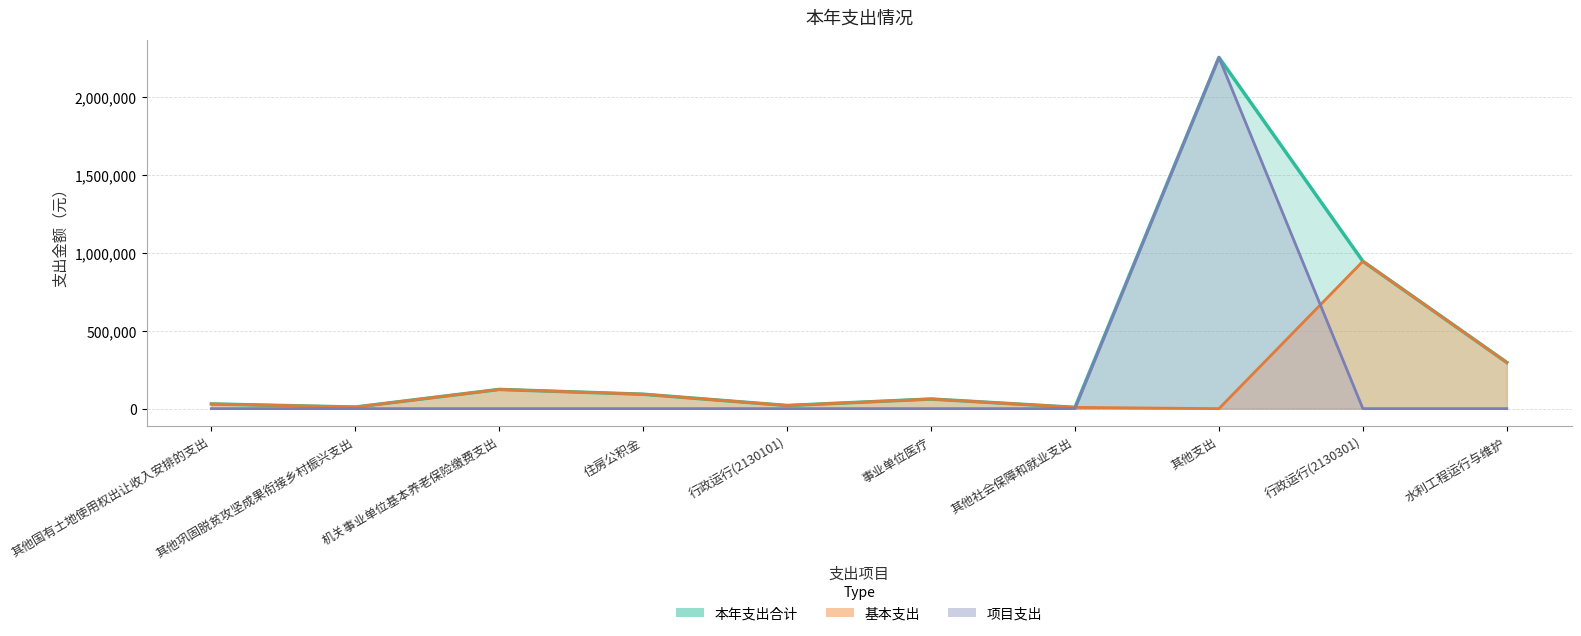

True or false: 本年支出合计 and 项目支出 cross at least once.

False